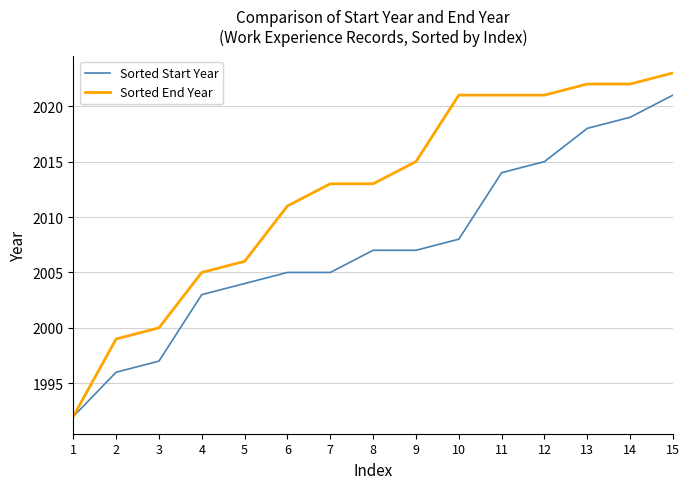

What are all the series names shown in the legend?

Sorted Start Year, Sorted End Year